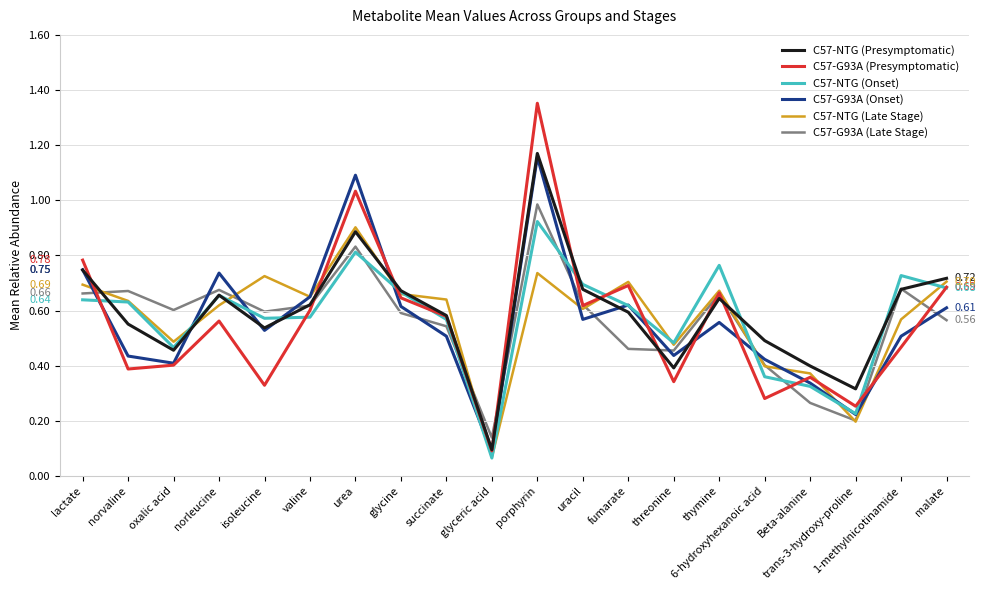

Which category has the lowest value in the C57-NTG (Late Stage) series?

glyceric acid